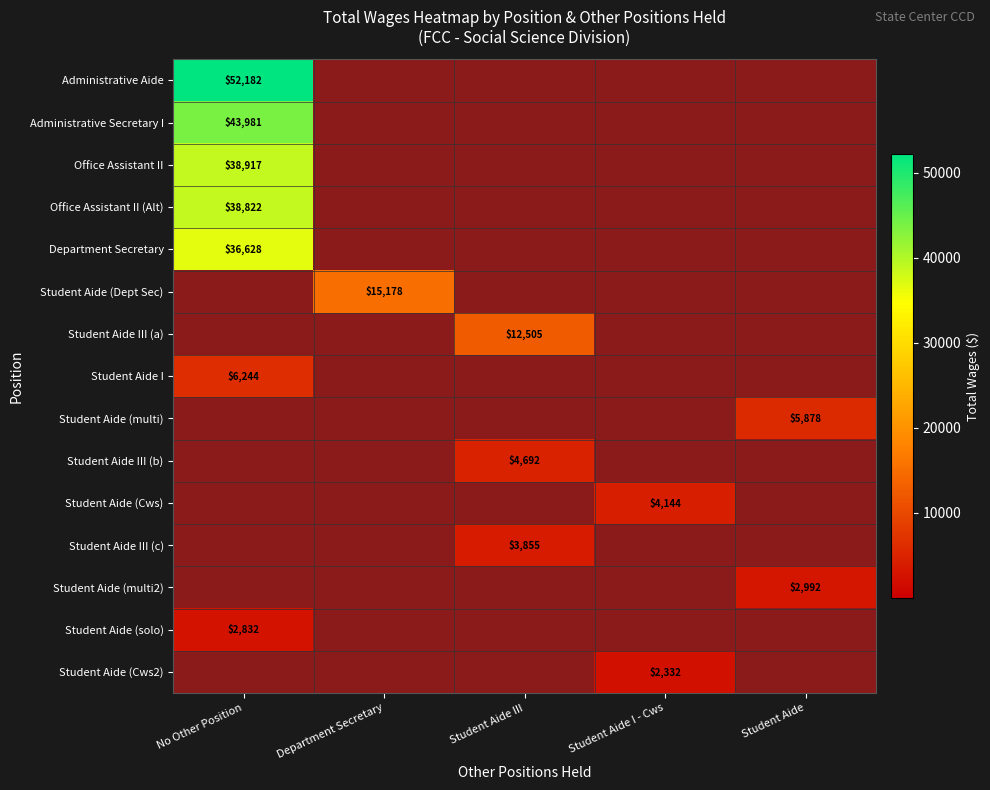

Which category has the highest value across all series?

No Other Position